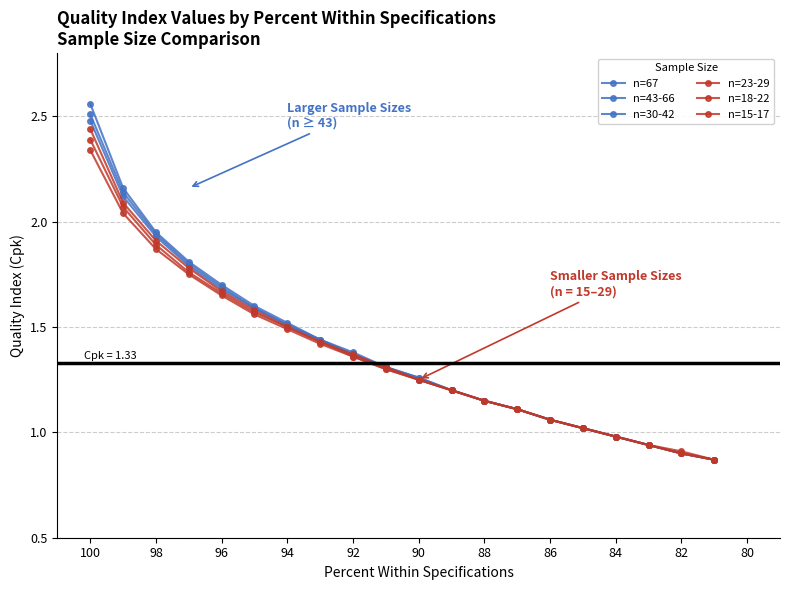

Reading right to left, extract all data points from this chart.

n=67: 0.9	0.9	0.9	1.0	1.0	1.1	1.1	1.1	1.2	1.3	1.3	1.4	1.4	1.5	1.6	1.7	1.8	1.9	2.2	2.6
n=43-66: 0.9	0.9	0.9	1.0	1.0	1.1	1.1	1.1	1.2	1.3	1.3	1.4	1.4	1.5	1.6	1.7	1.8	1.9	2.1	2.5
n=30-42: 0.9	0.9	0.9	1.0	1.0	1.1	1.1	1.1	1.2	1.2	1.3	1.4	1.4	1.5	1.6	1.7	1.8	1.9	2.1	2.5
n=23-29: 0.9	0.9	0.9	1.0	1.0	1.1	1.1	1.1	1.2	1.2	1.3	1.4	1.4	1.5	1.6	1.7	1.8	1.9	2.1	2.4
n=18-22: 0.9	0.9	0.9	1.0	1.0	1.1	1.1	1.1	1.2	1.2	1.3	1.4	1.4	1.5	1.6	1.7	1.8	1.9	2.1	2.4
n=15-17: 0.9	0.9	0.9	1.0	1.0	1.1	1.1	1.1	1.2	1.2	1.3	1.4	1.4	1.5	1.6	1.6	1.8	1.9	2.0	2.3